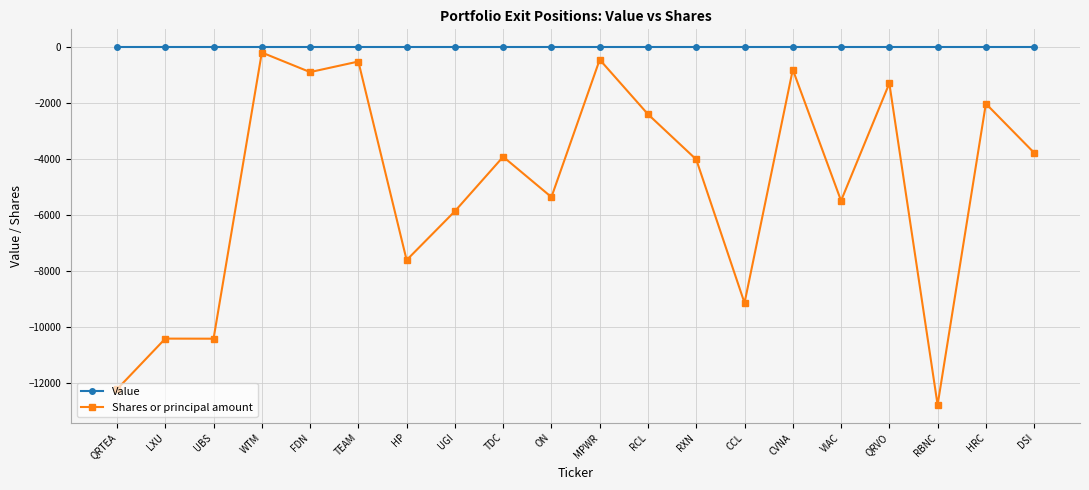

What is the difference between the highest and lowest values at ON?

5349